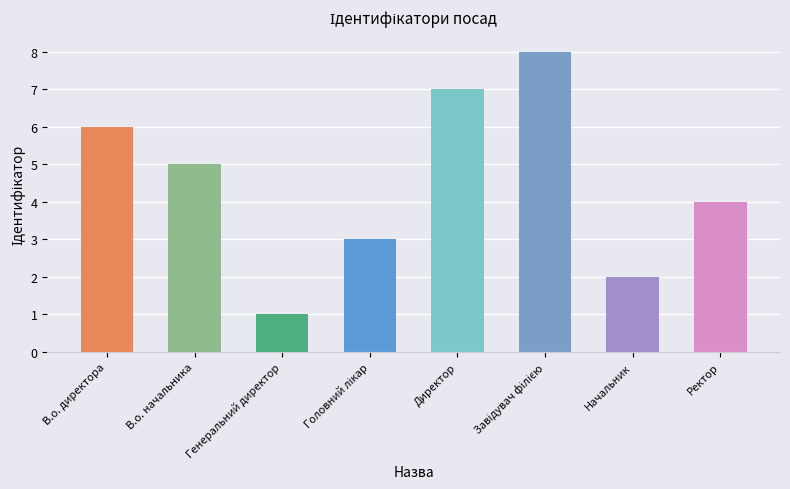

What is the value of the 6th bar from the left?

8